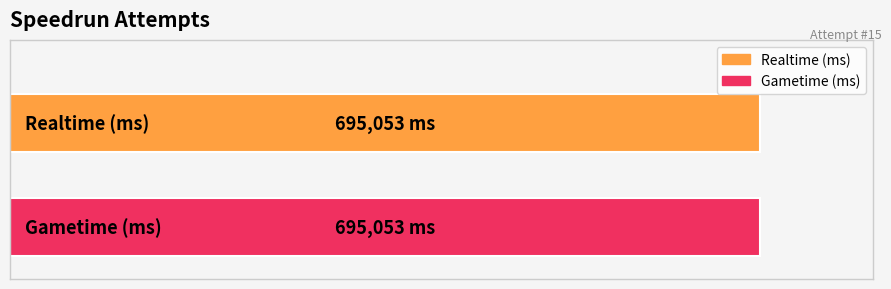

Is the value of Realtime (ms) at 3 greater than the value of Gametime (ms) at 9?

No